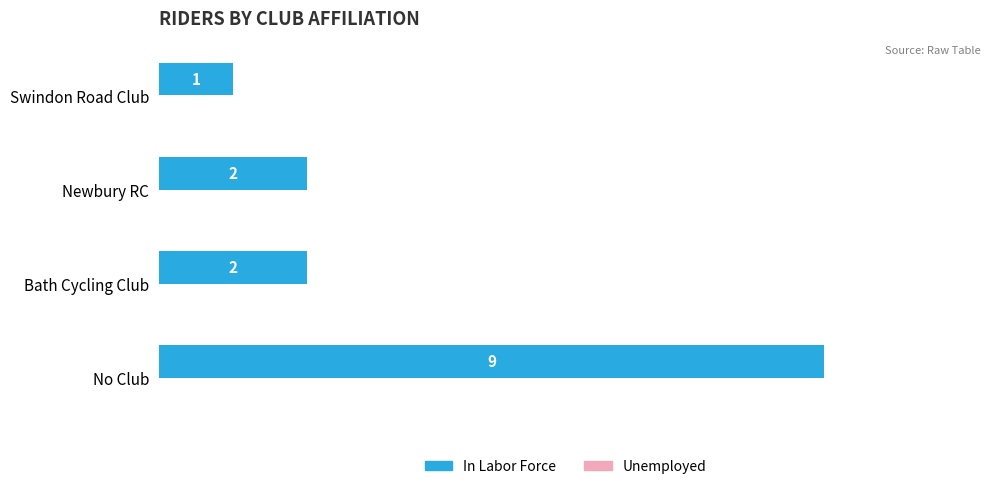

What is the ratio of the value at Swindon Road Club to the value at Newbury RC?

0.5